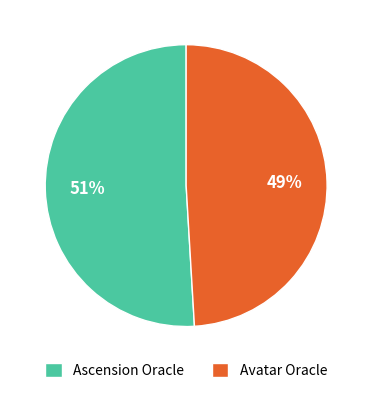

Do Avatar Oracle and Ascension Oracle together represent more than half of the pie?

Yes